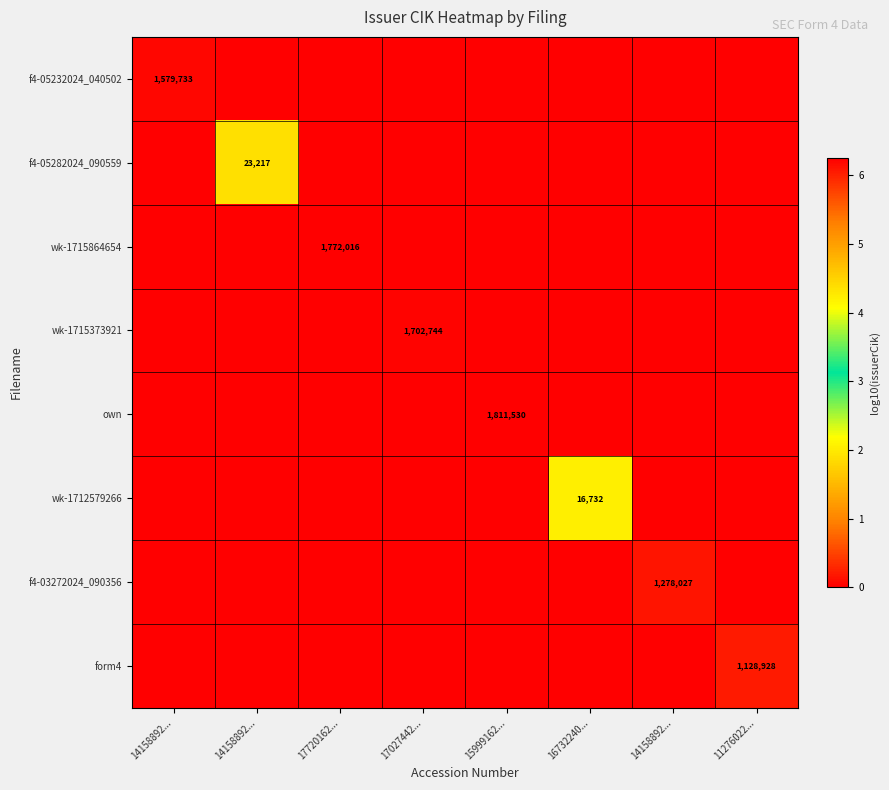

How many positive values does the f4-05282024_090559 series have?

1